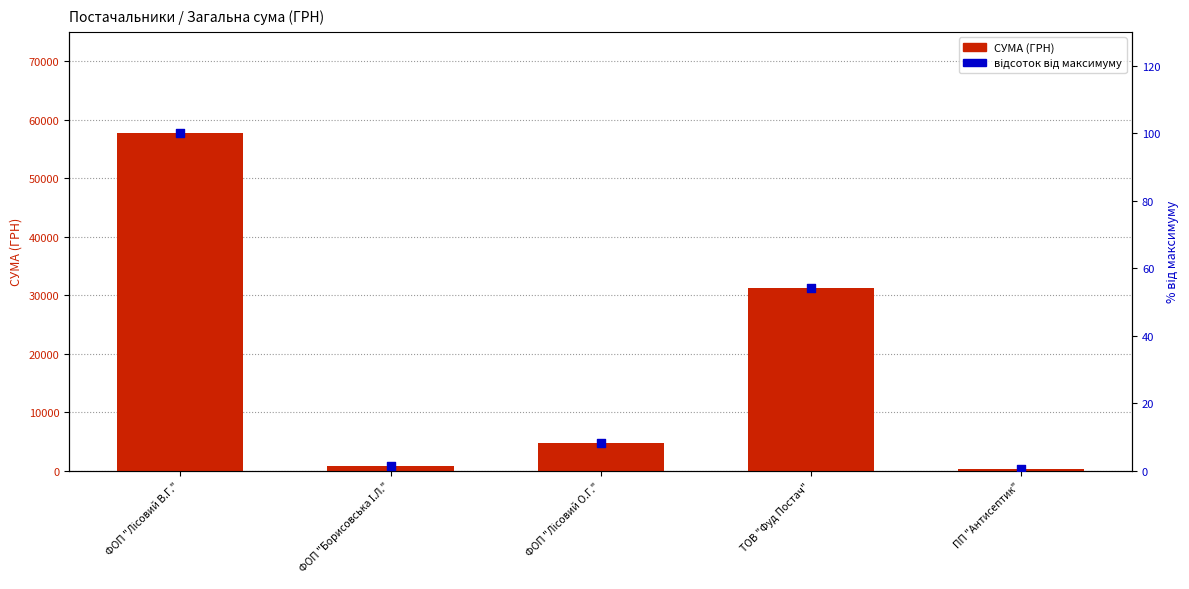

Which series reaches the minimum Y coordinate?

відсоток від максимуму